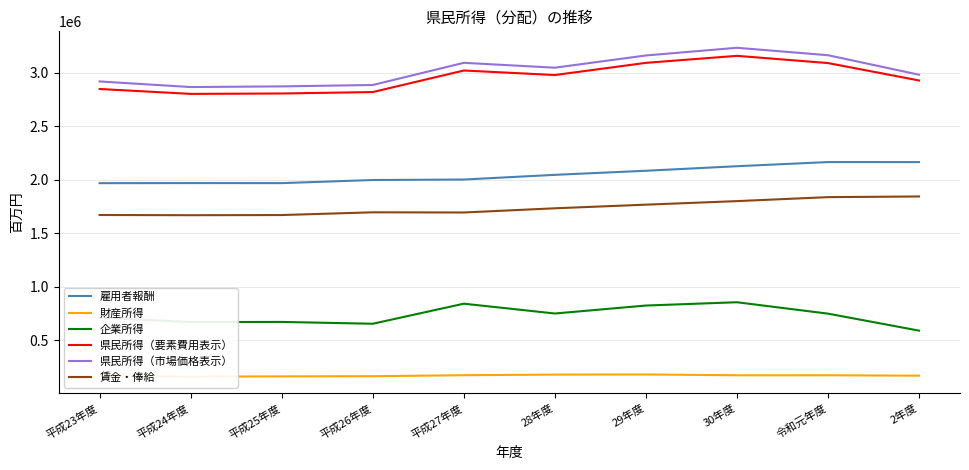

What is the maximum value shown in the chart?

3231729